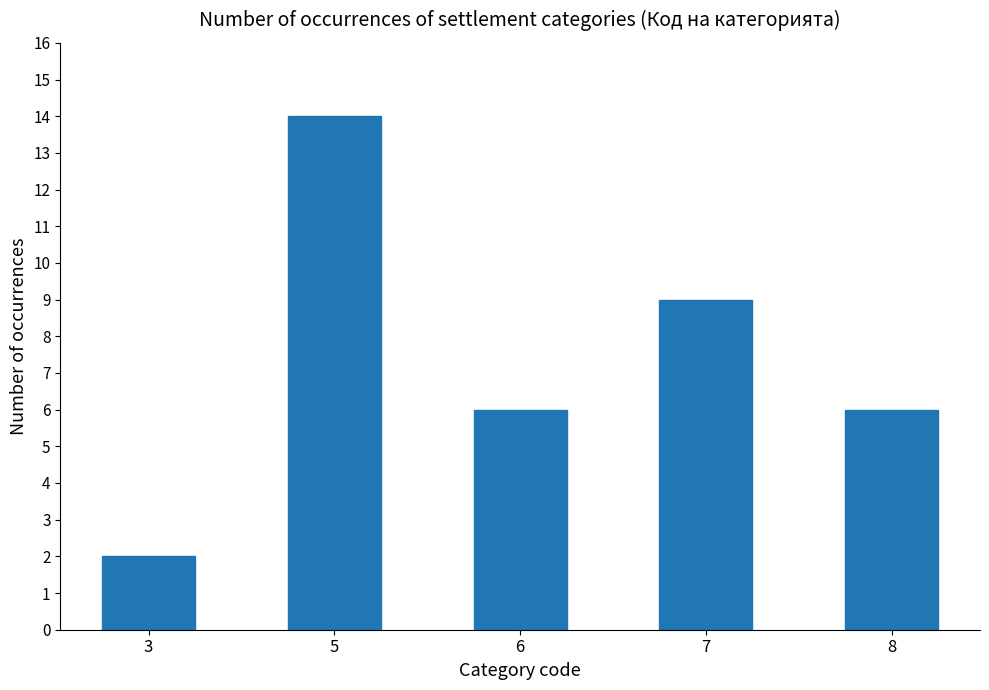

What is the approximate value at 5?

14